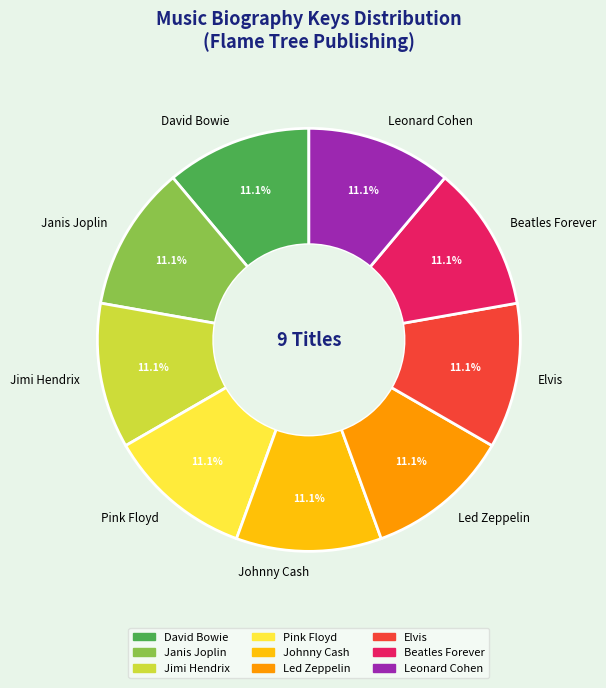

What is the ratio of the value at Janis Joplin to the value at Elvis?

1.0